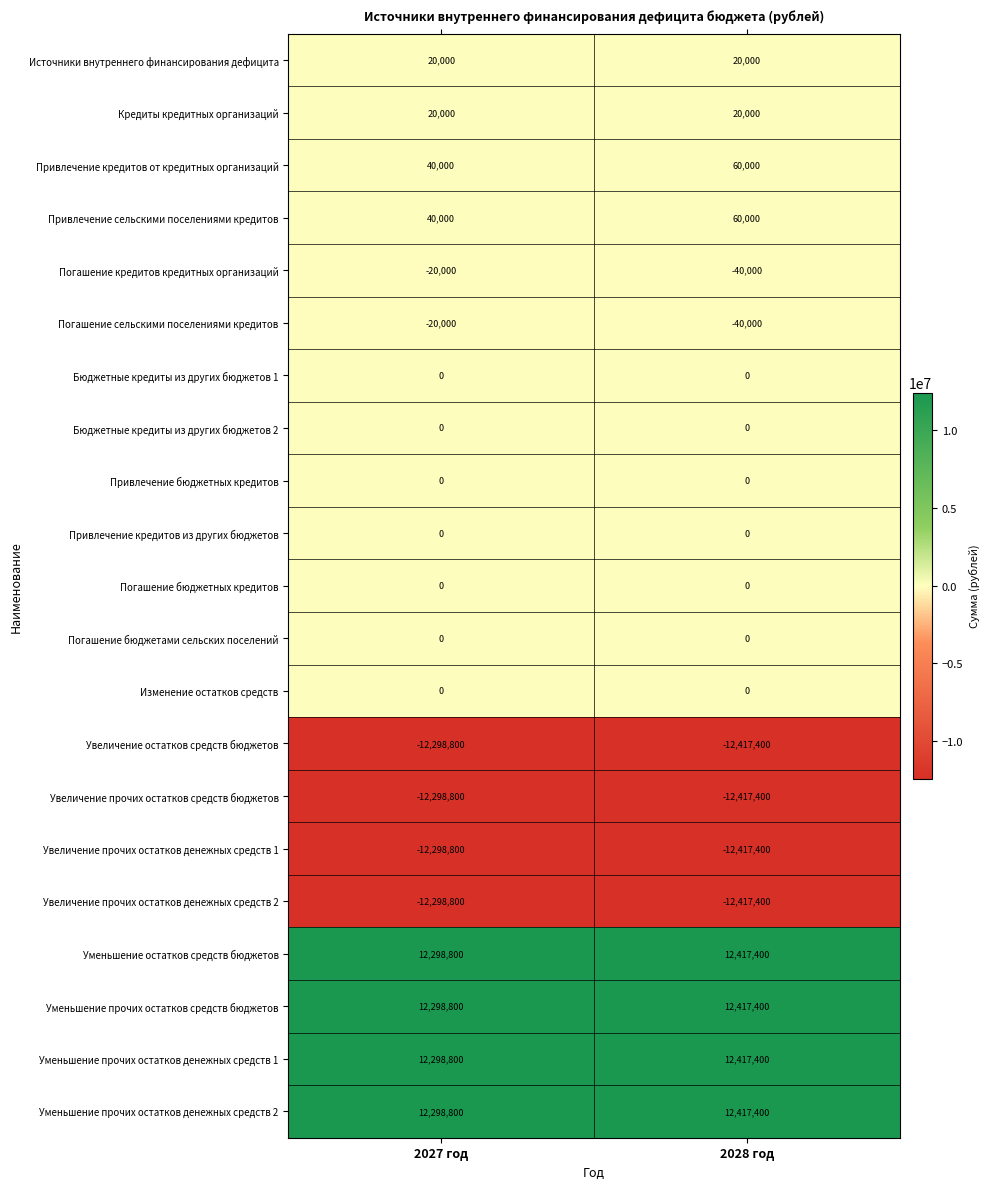

What is the difference between the highest and lowest values at 2028 год?

24834800